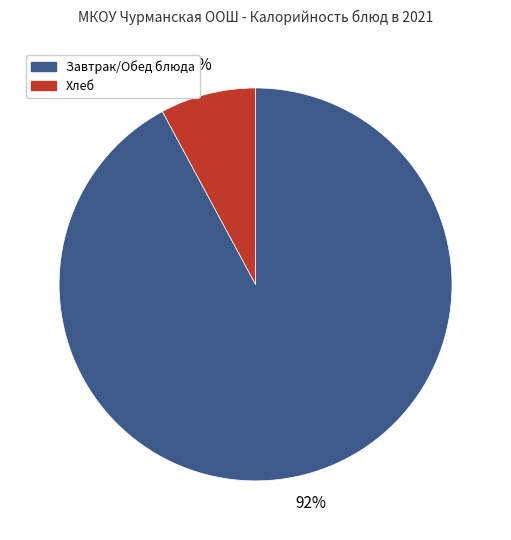

Rank the categories by value from highest to lowest.

Завтрак/Обед блюда, Хлеб